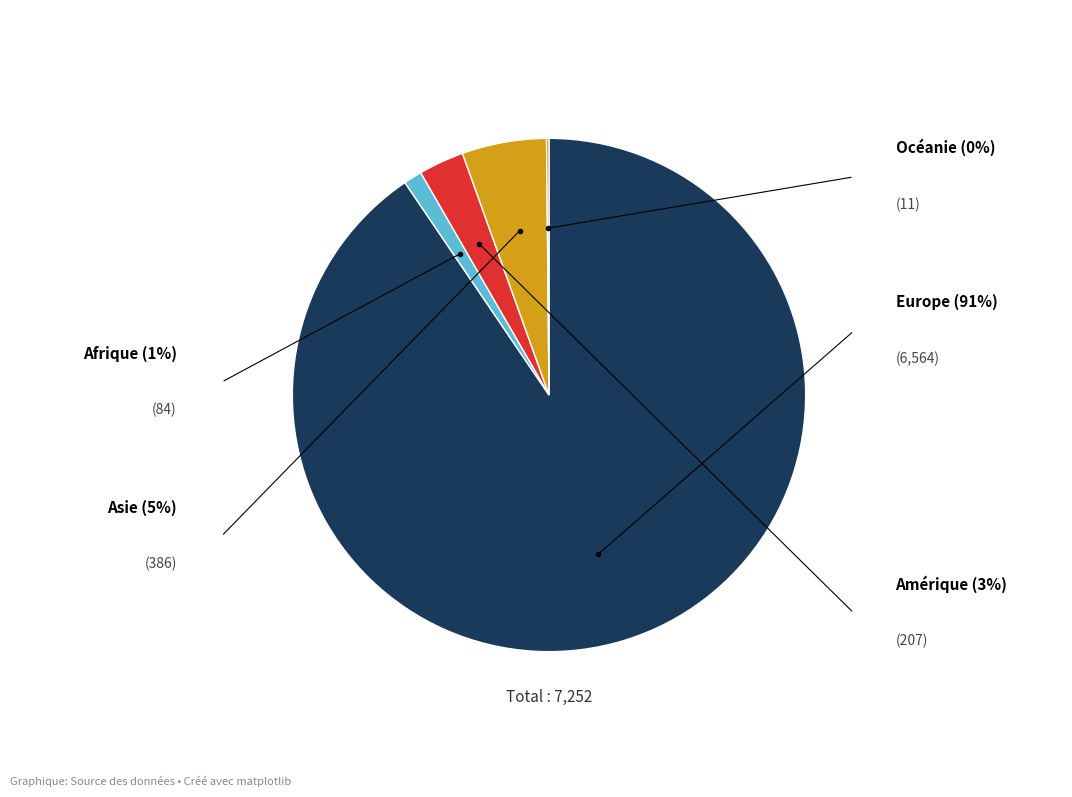

Is there a majority slice in this chart?

Yes